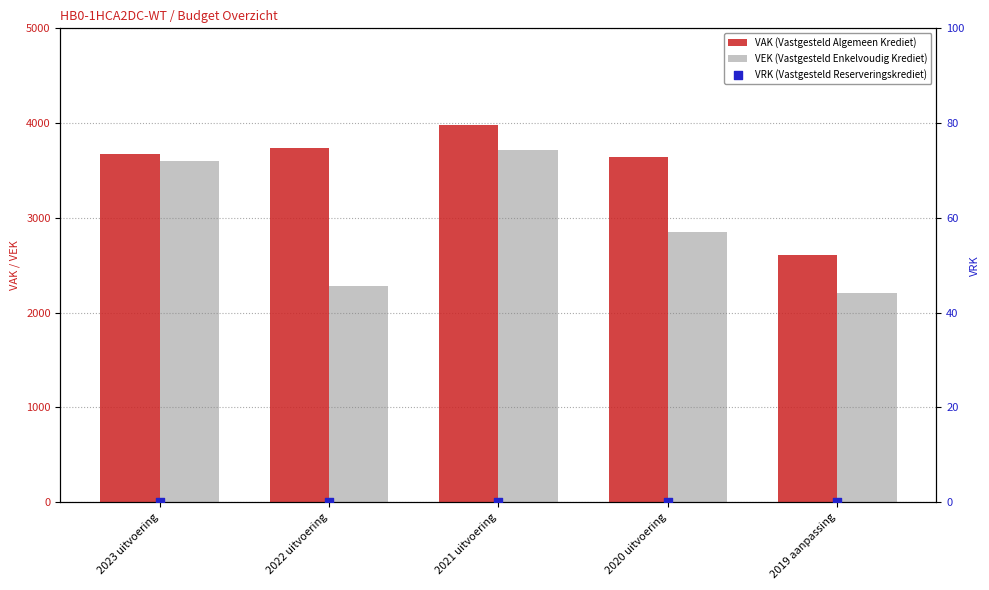

Which series has the largest Y range (max minus min)?

VEK